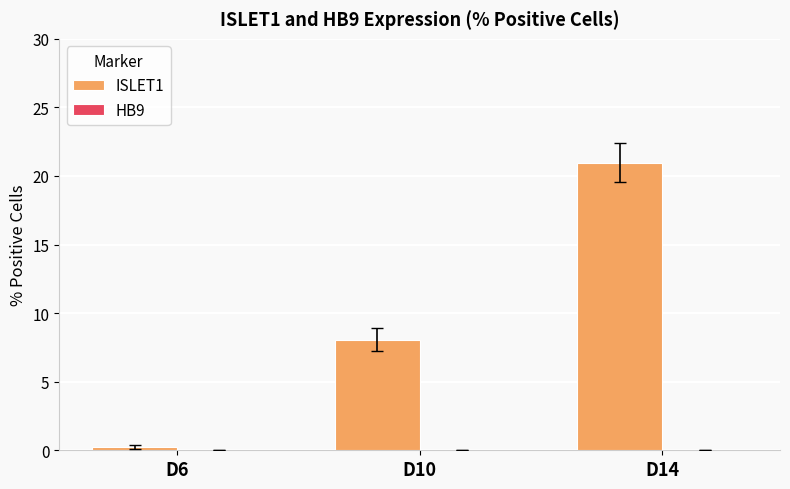

Reading left to right, list all the values displayed in this chart.

0.2	8.1	21.0